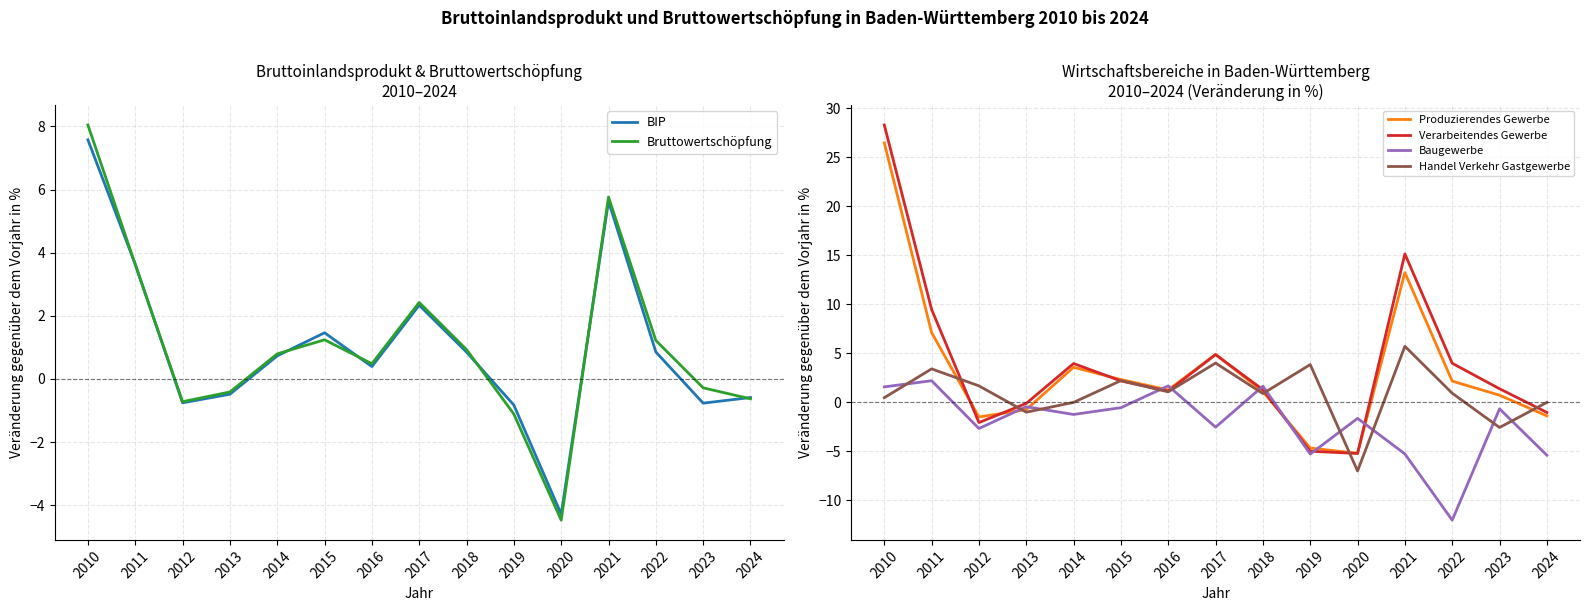

What is the difference between the highest and lowest values at 2016?

1.3